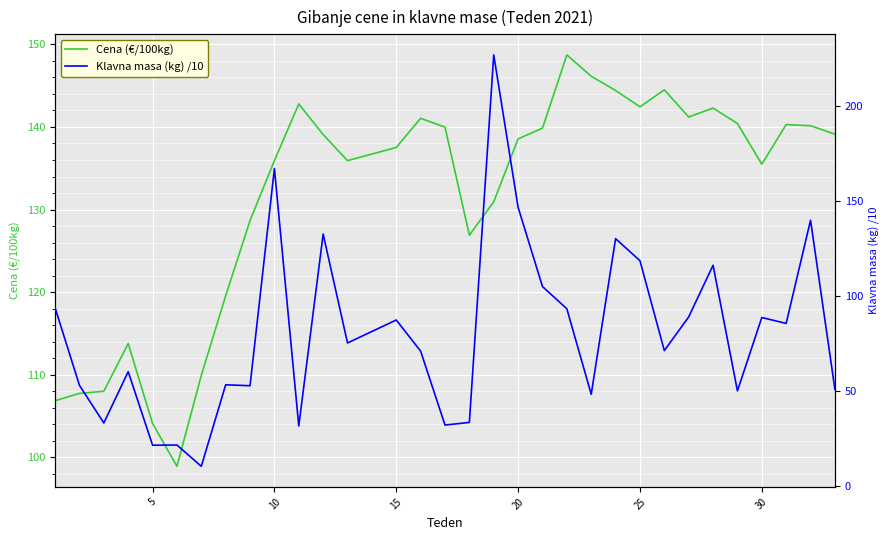

Which series has the largest total across all categories?

Cena (€/100kg)